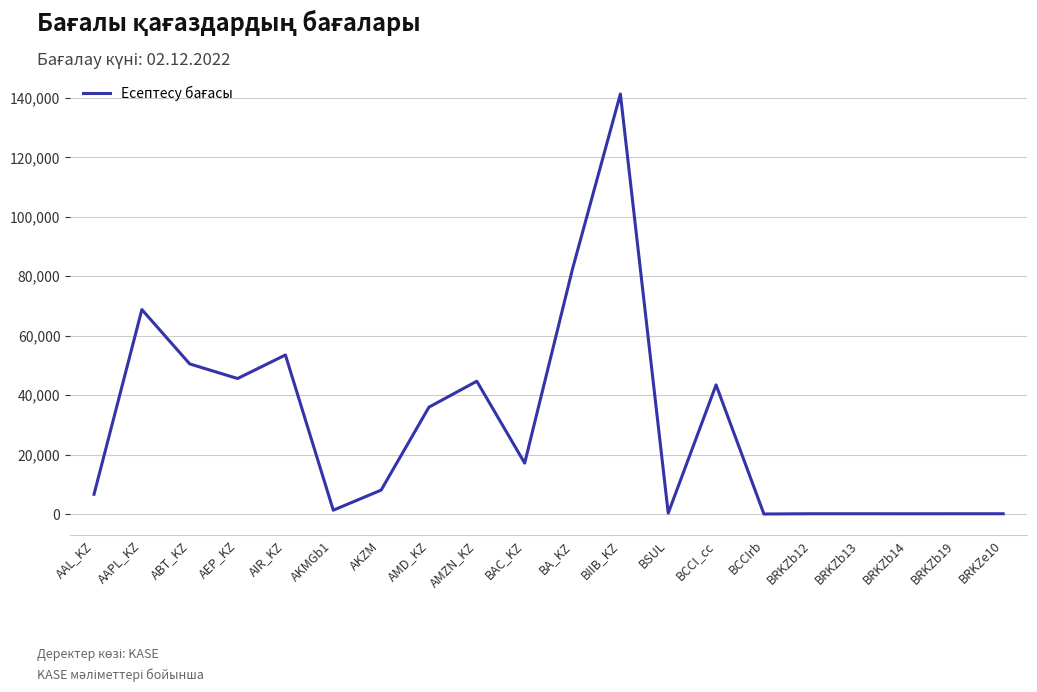

Which label corresponds to the largest value in the chart?

BIIB_KZ